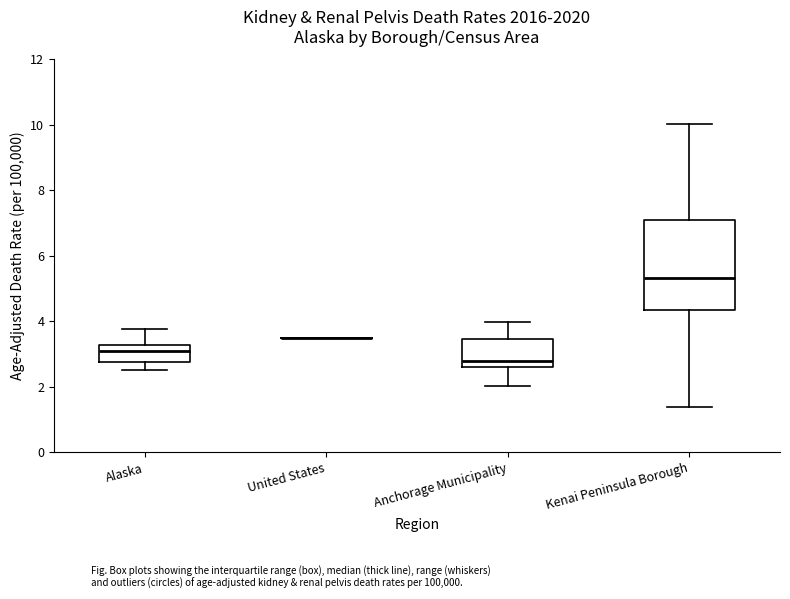

Which box is the tallest, from its lower edge to its upper edge?

Kenai Peninsula Borough